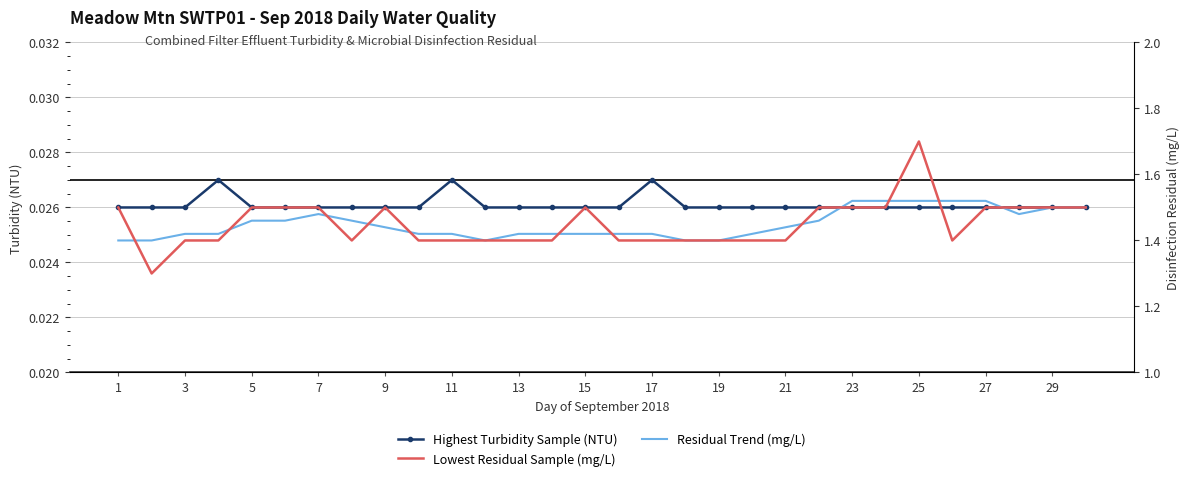

What is the difference between the maximum and minimum values in the Residual Trend (mg/L) series?

0.1